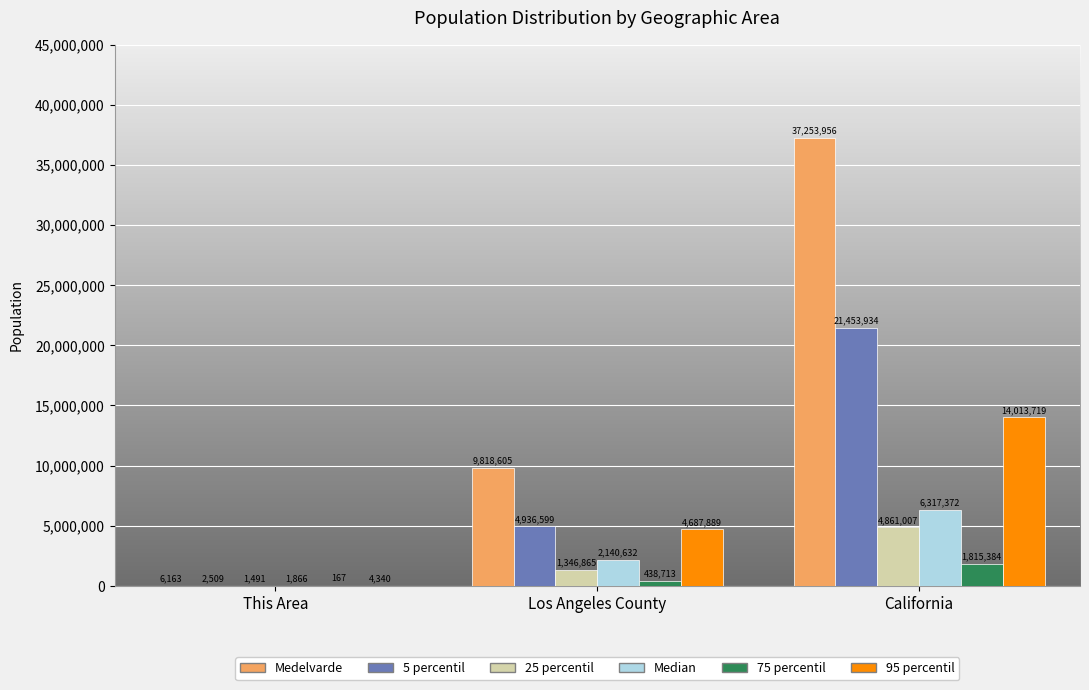

Reading left to right, list all the values displayed in this chart.

Medelvarde: This Area=6163	Los Angeles County=9818605	California=37253956
5 percentil: This Area=2509	Los Angeles County=4936599	California=21453934
25 percentil: This Area=1491	Los Angeles County=1346865	California=4861007
Median: This Area=1866	Los Angeles County=2140632	California=6317372
75 percentil: This Area=167	Los Angeles County=438713	California=1815384
95 percentil: This Area=4340	Los Angeles County=4687889	California=14013719